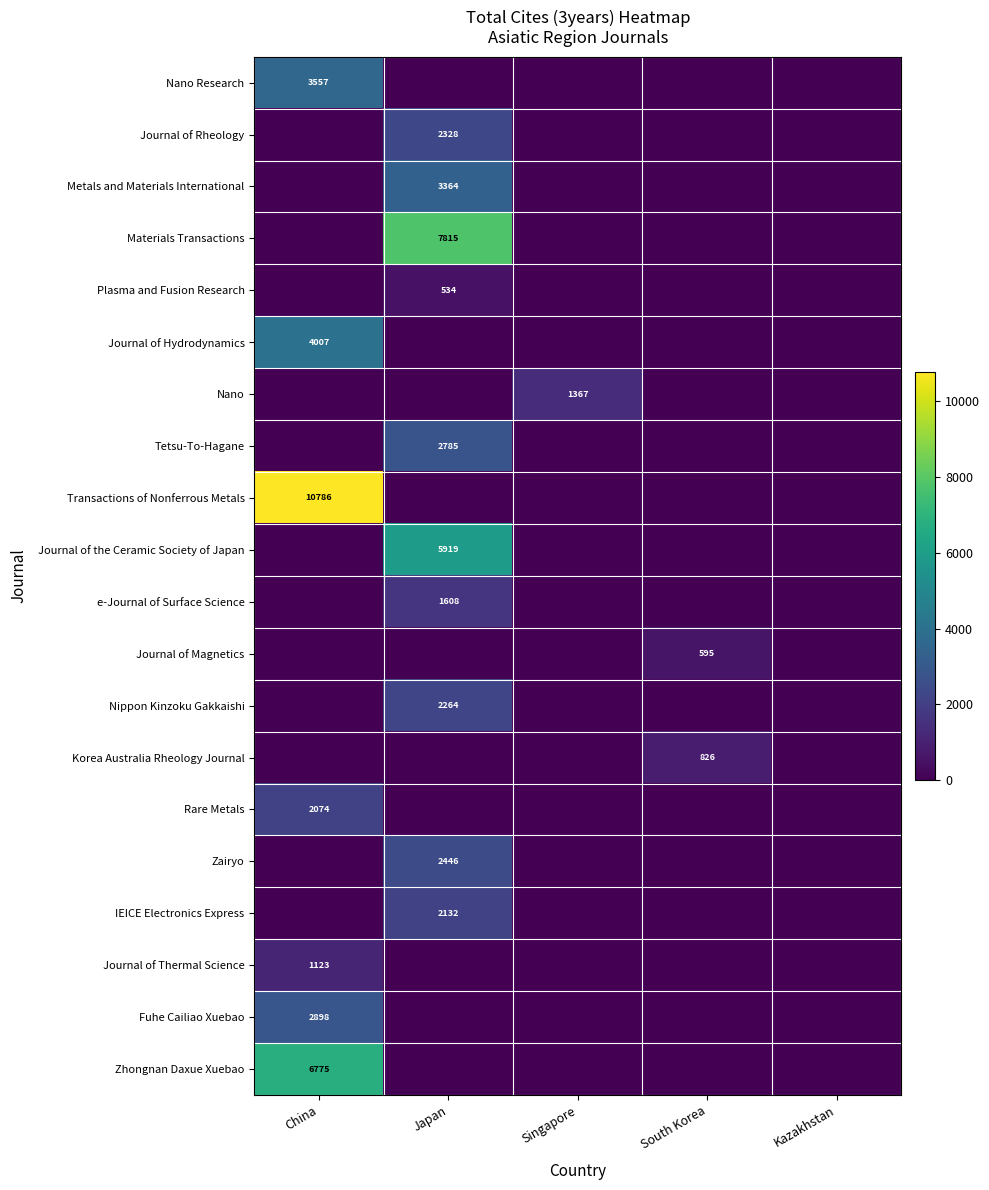

True or false: Zhongnan Daxue Xuebao has a value of 4246 at China.

False